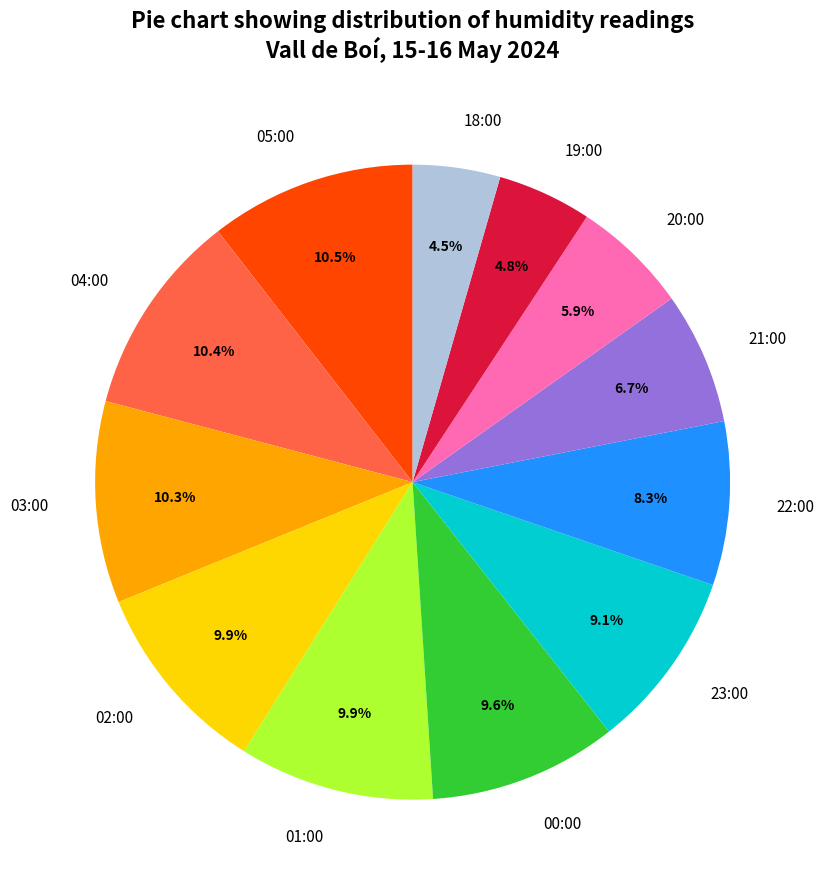

How much of the chart is everything except 18:00?

95.5%